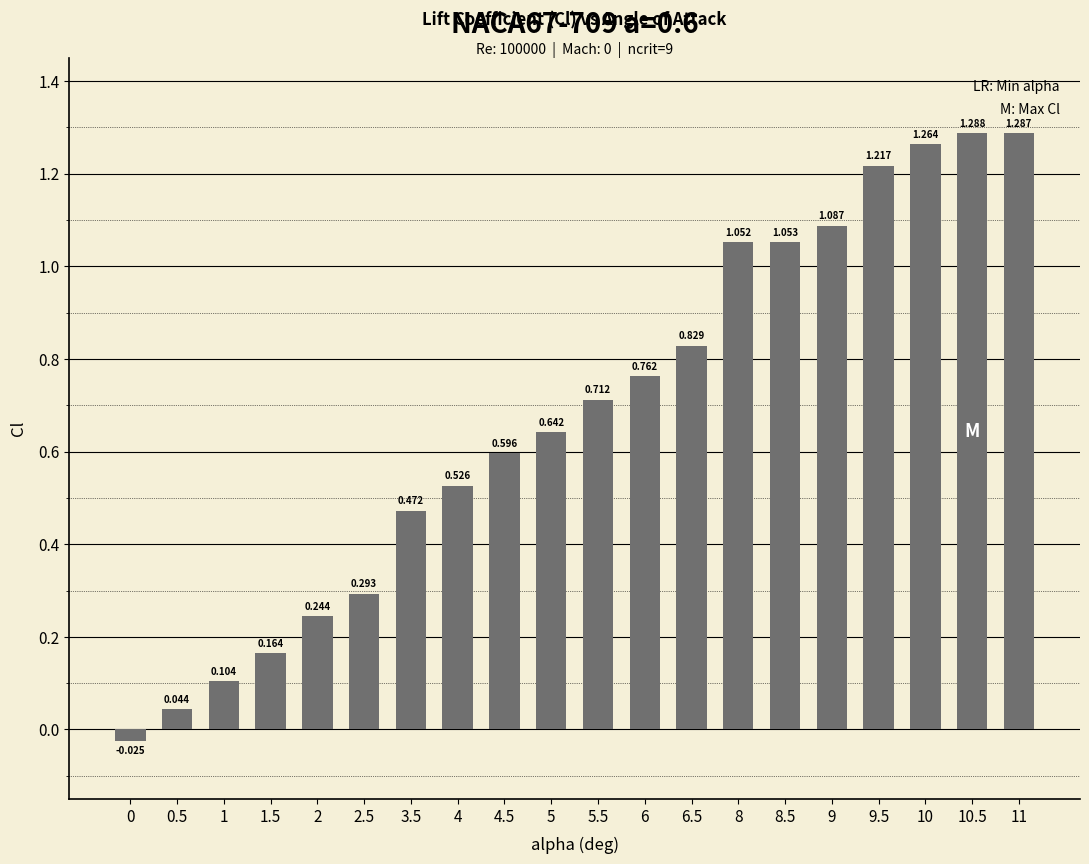

What is the difference between the second highest and second lowest values?

1.2